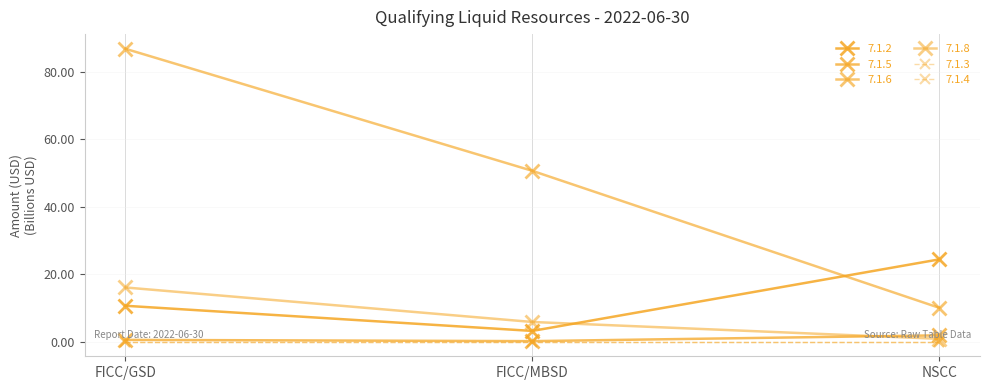

At which category does the chart reach its peak across all series?

FICC/GSD